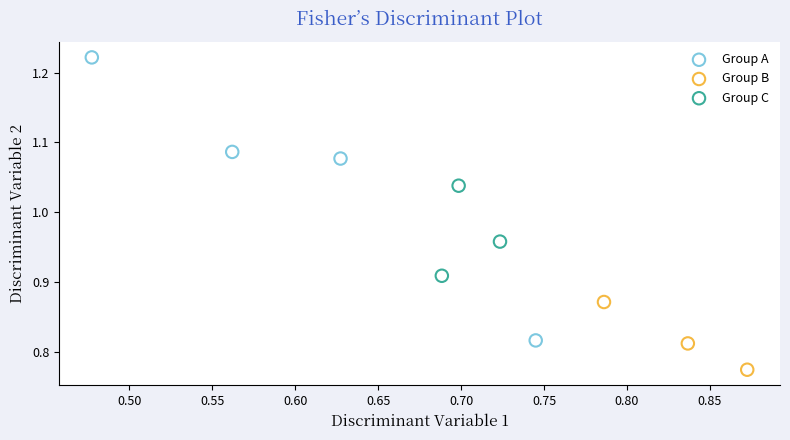

Which series contains the lowest Y value?

Group B